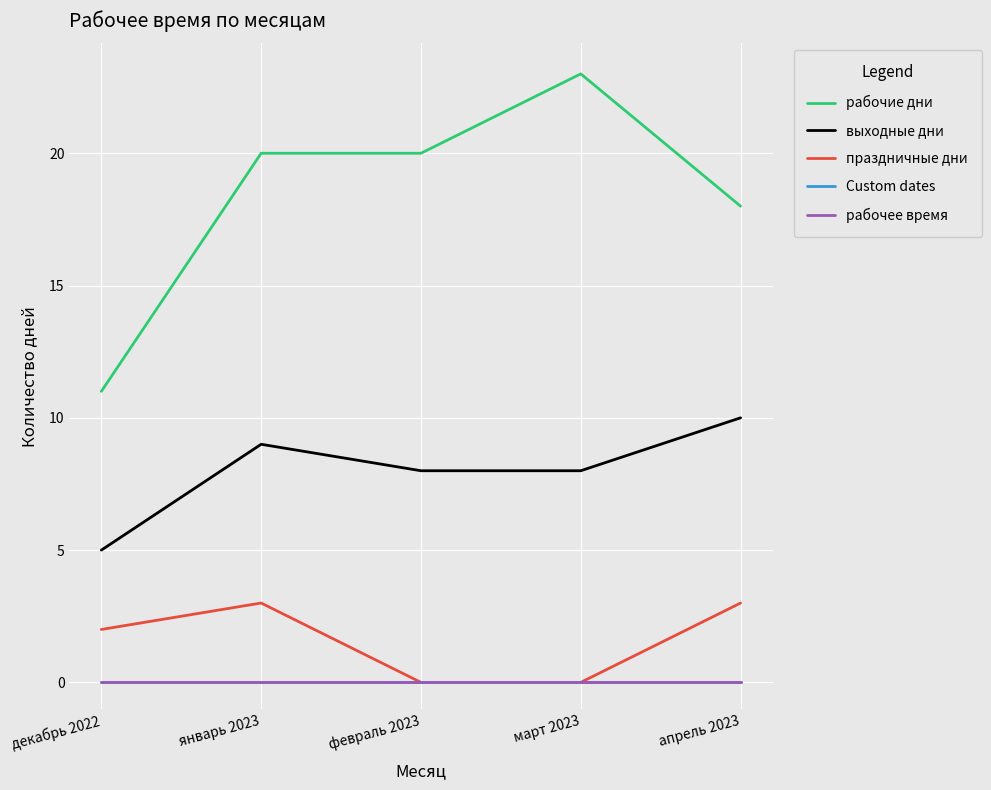

What is the highest value of the выходные дни series?

10